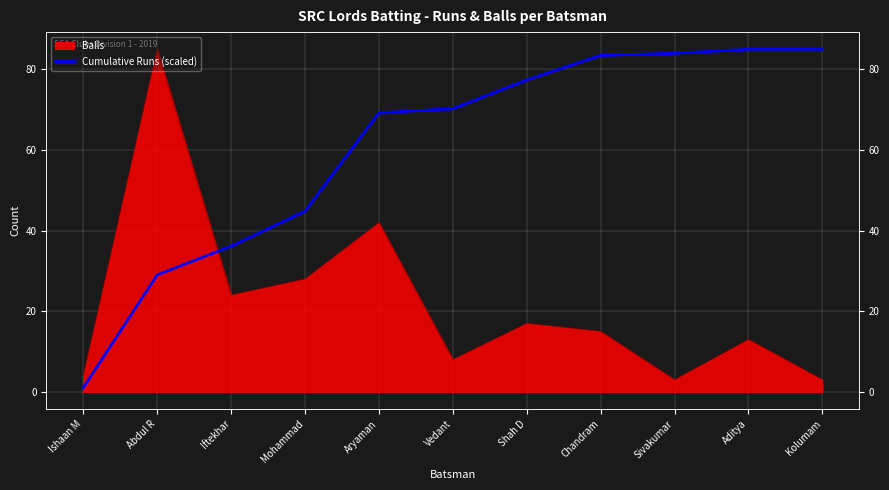

Reading left to right, what are all the values shown in this chart?

1.0	29.0	36.1	44.8	69.2	70.2	77.4	83.5	84.0	85.0	85.0